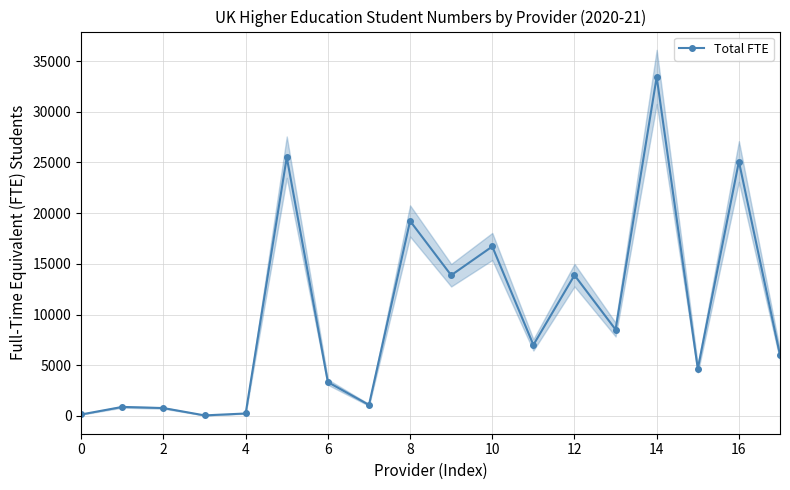

The value at 14 is 54313. True or false?

False